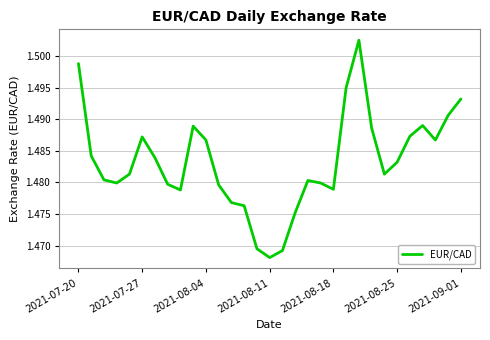

True or false: the data has more than 1 interior local peaks.

True